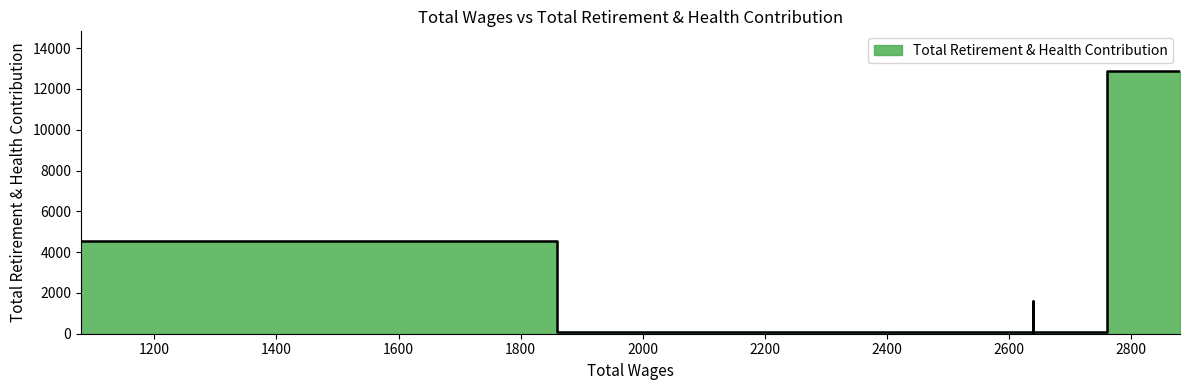

What is the maximum value shown in the chart?

12890